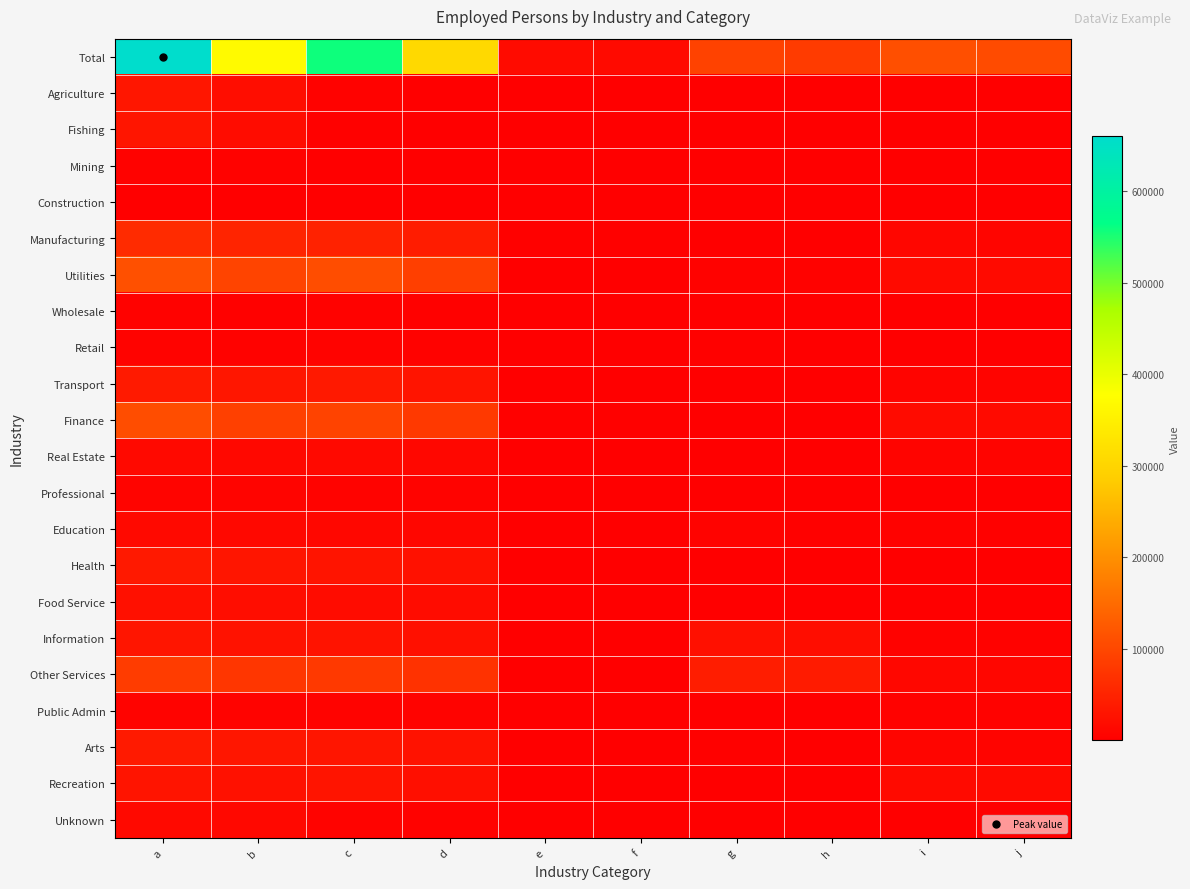

Reading left to right, what are all the values shown in this chart?

Total: a=660225	b=368532	c=557072	d=307889	e=15634	f=14319	g=92358	h=82572	i=110734	j=105535
Agriculture: a=31094	b=18218	c=4276	d=2573	e=111	f=101	g=27	h=26	i=479	j=445
Fishing: a=29899	b=17192	c=3347	d=1762	e=91	f=83	g=18	h=17	i=300	j=276
Mining: a=5003	b=4093	c=1013	d=883	e=22	f=20	g=8	h=8	i=77	j=61
Construction: a=462	b=399	c=461	d=399	e=23	f=22	g=3	h=3	i=79	j=79
Manufacturing: a=60617	b=50529	c=48345	d=40150	e=2957	f=2783	g=2559	h=2403	i=9451	j=8194
Utilities: a=111761	b=95000	c=107220	d=88000	e=2340	f=2253	g=5153	h=5123	i=14544	j=14242
Wholesale: a=3986	b=3650	c=3983	d=3000	e=75	f=75	g=386	h=386	i=1581	j=1578
Retail: a=5925	b=5100	c=5534	d=4800	e=172	f=167	g=2867	h=2561	i=1440	j=1394
Transport: a=36641	b=32000	c=35578	d=29000	e=872	f=853	g=269	h=266	i=7350	j=7239
Finance: a=108264	b=90000	c=93506	d=80000	e=3498	f=2986	g=2508	h=2266	i=16263	j=15131
Real Estate: a=13768	b=12000	c=13237	d=11000	e=453	f=450	g=271	h=261	i=7229	j=7170
Professional: a=7395	b=6500	c=5898	d=5500	e=595	f=556	g=61	h=48	i=1710	j=1587
Education: a=14041	b=12000	c=10656	d=10000	e=307	f=282	g=6135	h=3549	i=4306	j=3763
Health: a=36088	b=30000	c=29092	d=25000	e=643	f=392	g=371	h=362	i=1053	j=973
Food Service: a=24333	b=20000	c=17859	d=17000	e=395	f=321	g=789	h=532	i=2246	j=2121
Information: a=30730	b=26000	c=27872	d=24000	e=302	f=268	g=23235	h=20515	i=4326	j=4280
Other Services: a=84692	b=75000	c=80971	d=70000	e=553	f=513	g=42521	h=39690	i=10771	j=10204
Public Admin: a=6439	b=5800	c=6408	d=5500	e=364	f=364	g=273	h=273	i=4438	j=4410
Arts: a=36275	b=31000	c=30823	d=27000	e=960	f=925	g=2804	h=2186	i=8101	j=7390
Recreation: a=28664	b=25000	c=28659	d=23000	e=959	f=959	g=2099	h=2099	i=15074	j=15069
Unknown: a=14047	b=12000	c=5681	d=5000	e=33	f=29	g=19	h=15	i=216	j=205